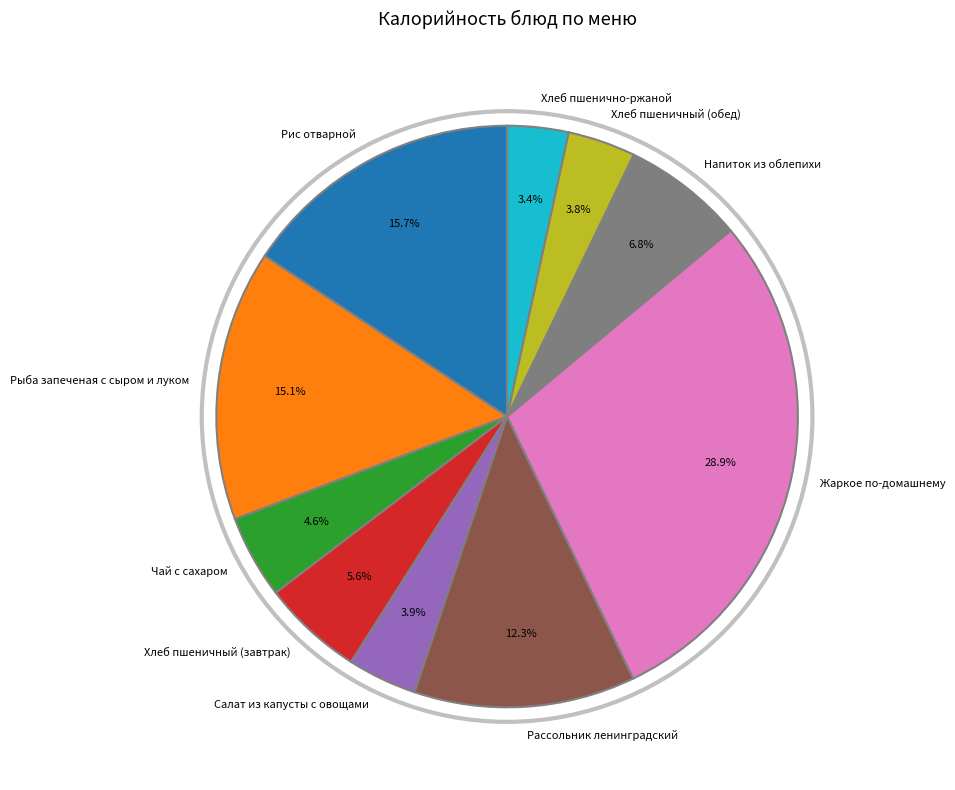

To the nearest percent, what is the combined percentage of Жаркое по-домашнему and Рыба запеченая с сыром и луком?

44%